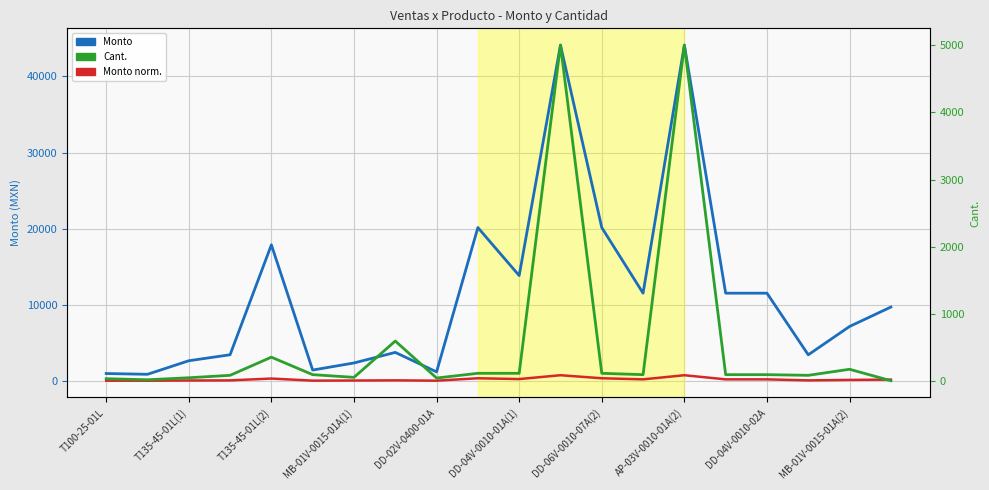

How many data points in Monto are less than 9730?

10